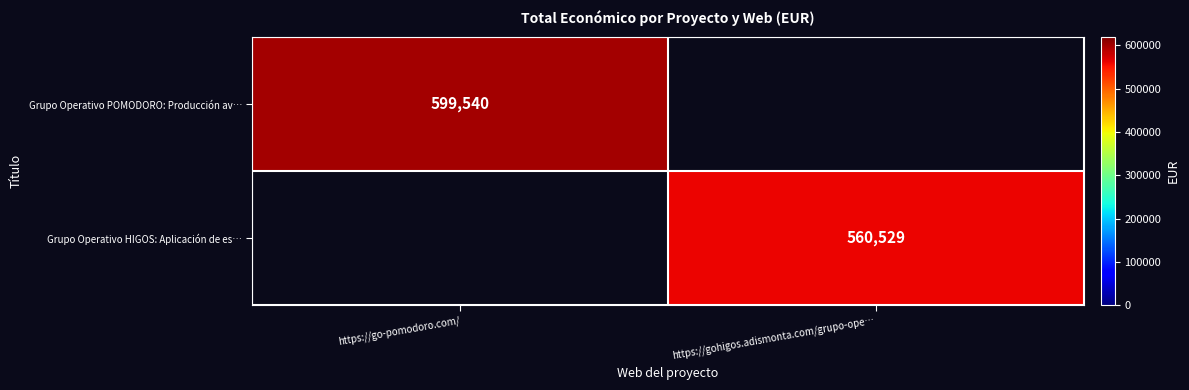

At which category does the chart reach its minimum across all series?

https://gohigos.adismonta.com/grupo-ope…